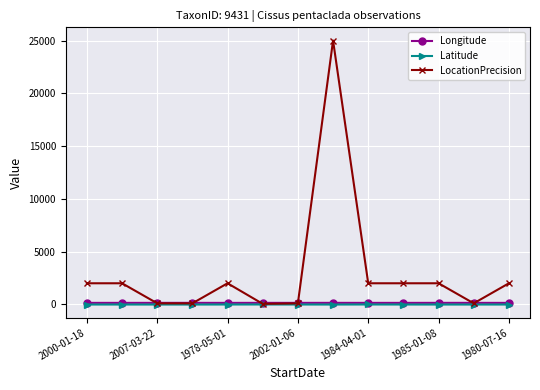

What is the highest value of the Longitude series?

145.3